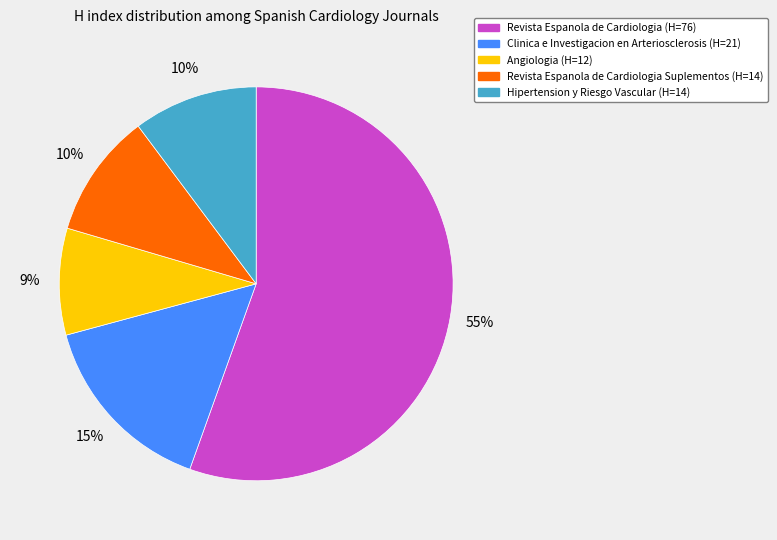

Is there a majority slice in this chart?

Yes